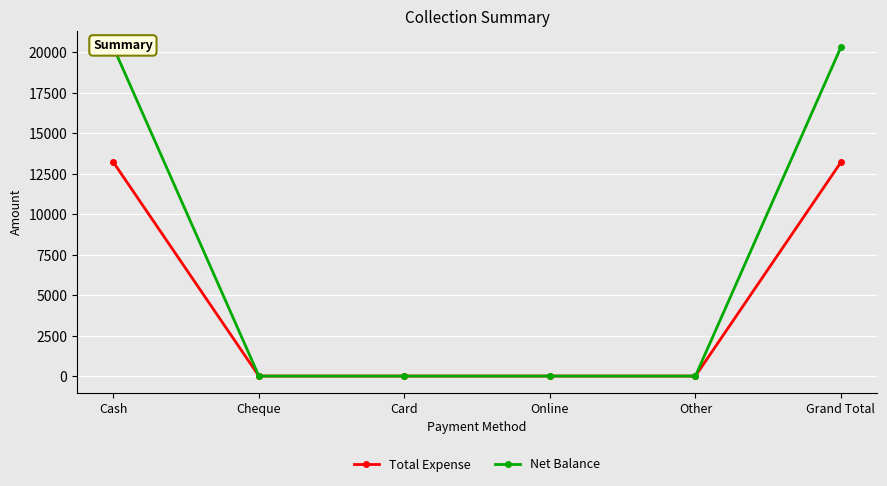

True or false: Net Balance and Total Expense intersect in this chart.

False